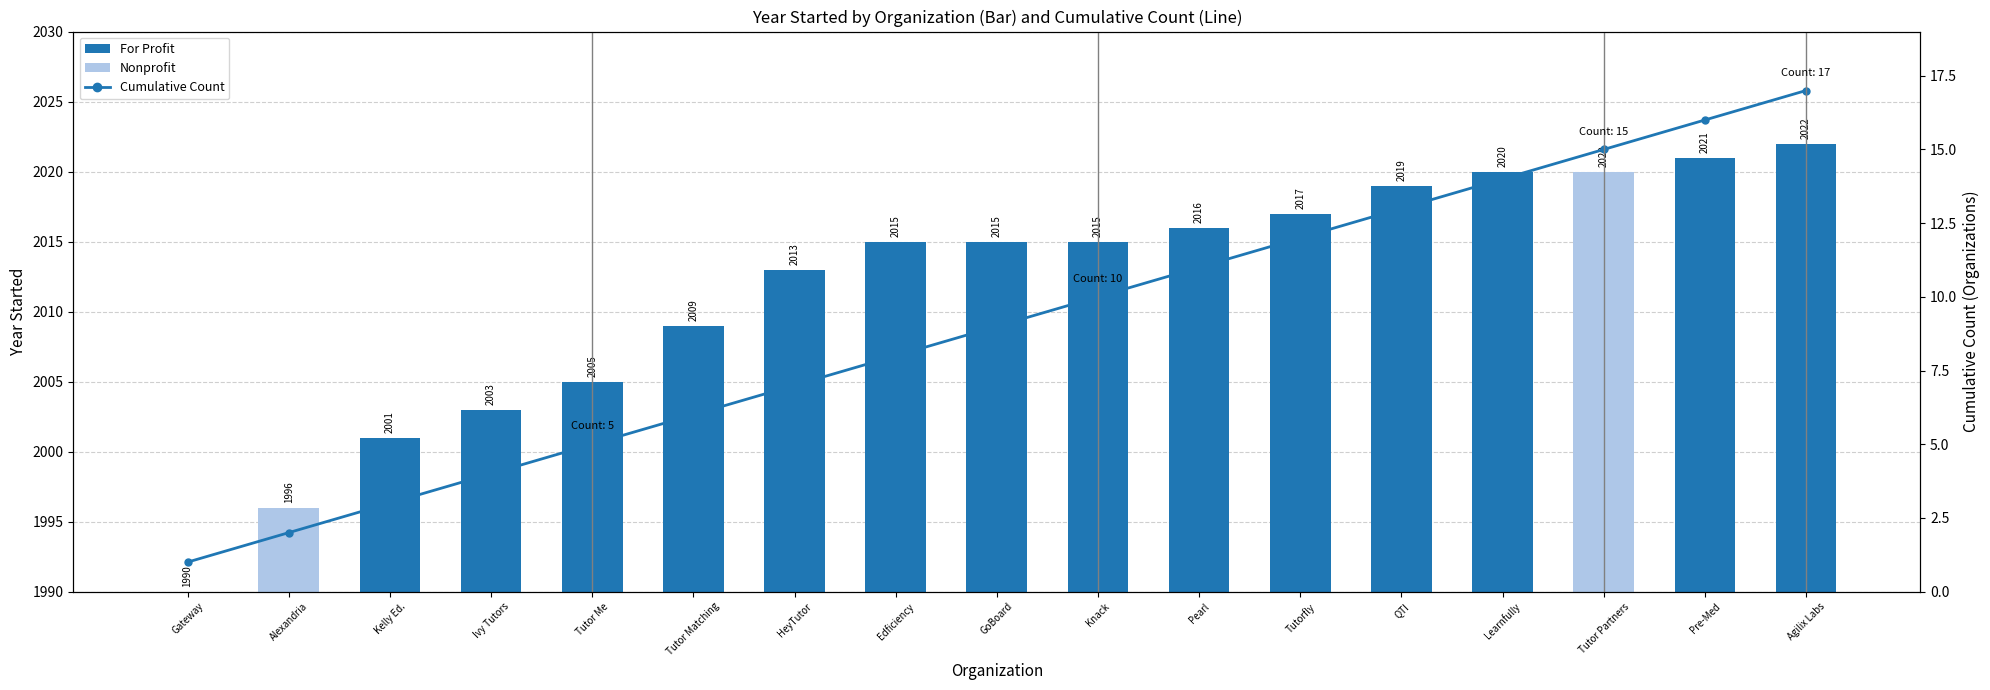

What is the value of the Cumulative Count bar at the 5th from the left?

5